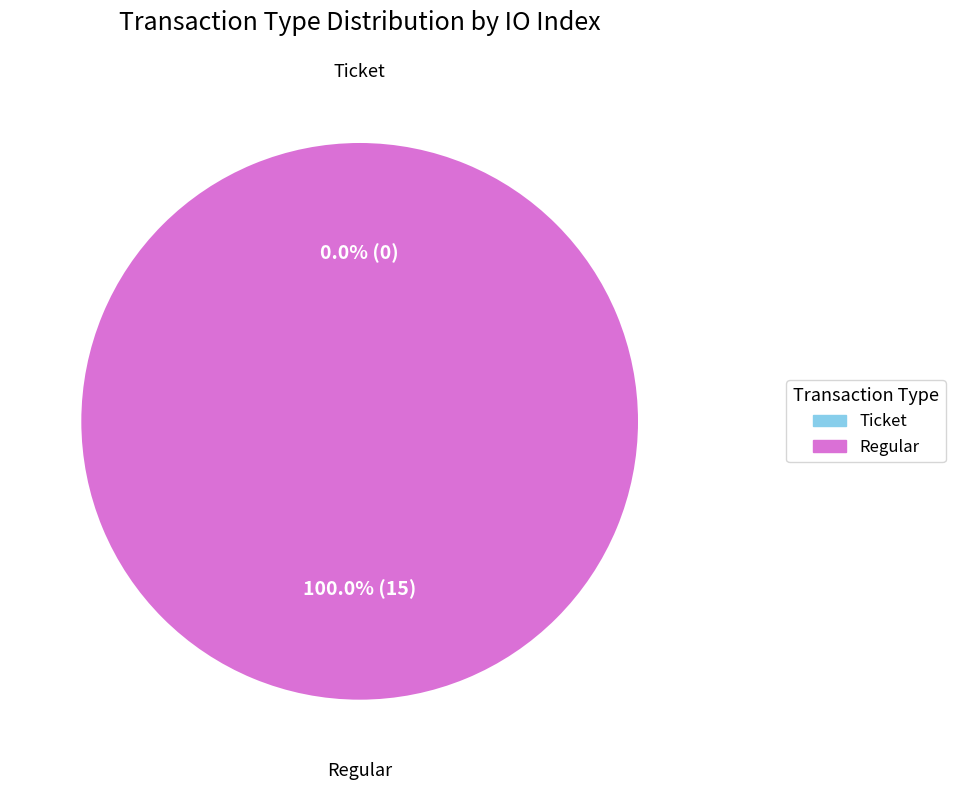

Count the number of slices in the pie.

2